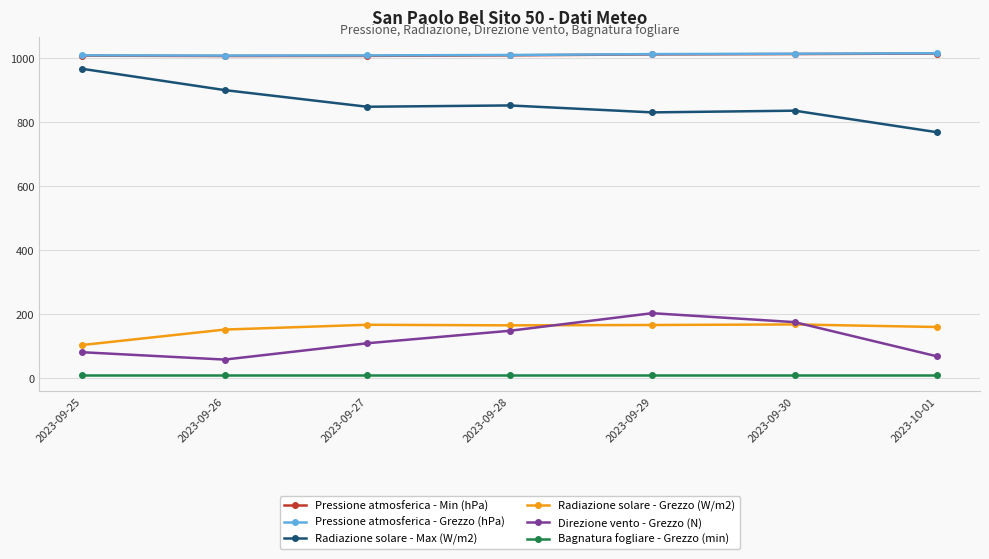

What are all the series names shown in the legend?

Pressione atmosferica - Min (hPa), Pressione atmosferica - Grezzo (hPa), Radiazione solare - Max (W/m2), Radiazione solare - Grezzo (W/m2), Direzione vento - Grezzo (N), Bagnatura fogliare - Grezzo (min)